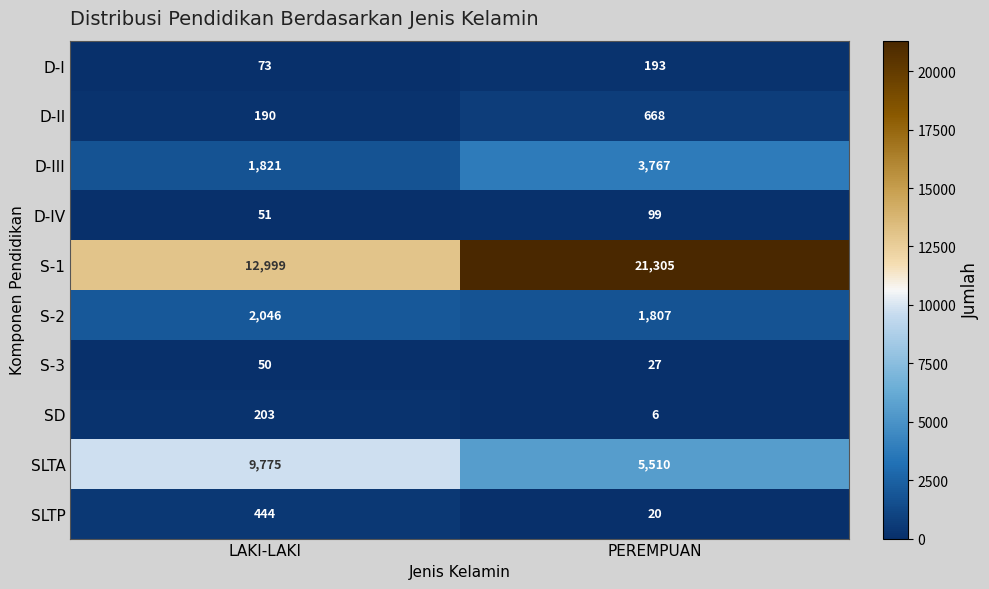

What is the difference between the highest and lowest values at LAKI-LAKI?

12949